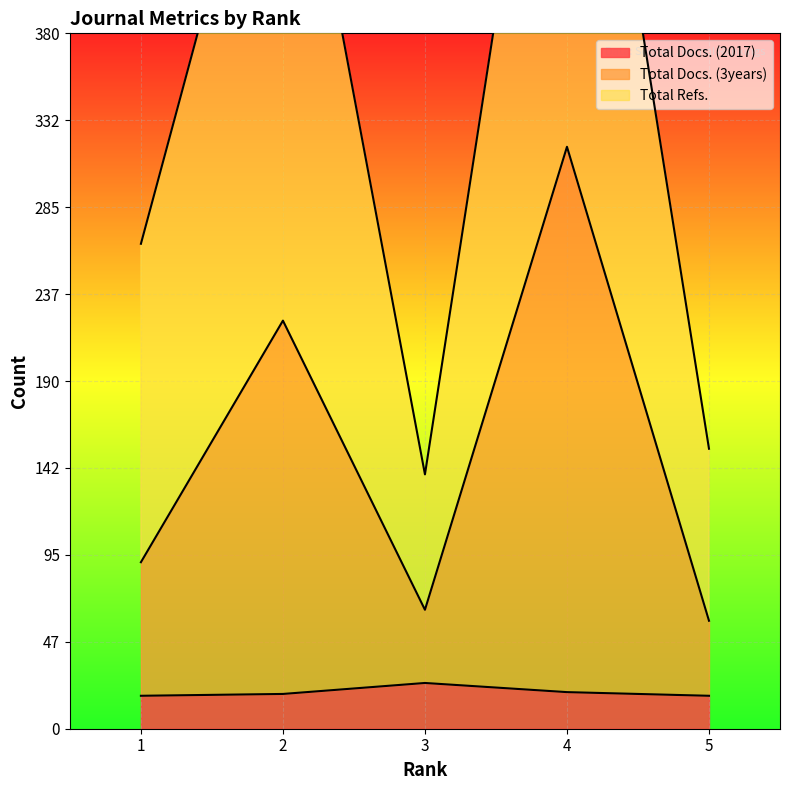

True or false: Total Docs. (2017) and Total Docs. (3years) intersect in this chart.

False